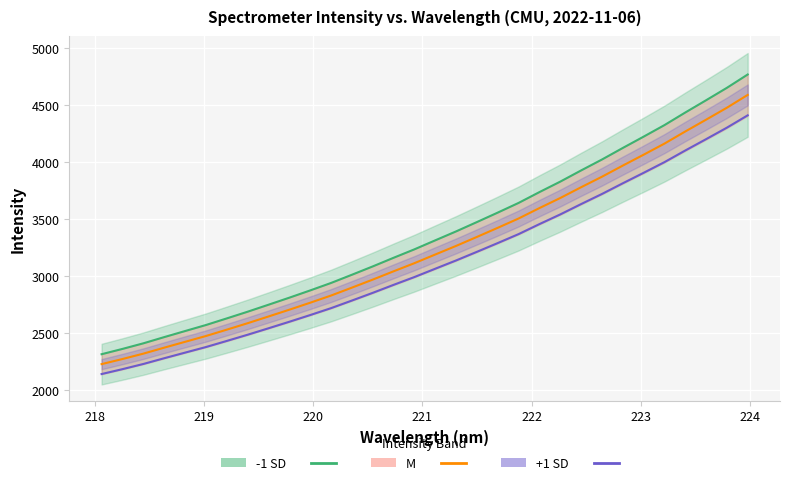

True or false: x and y intersect in this chart.

False